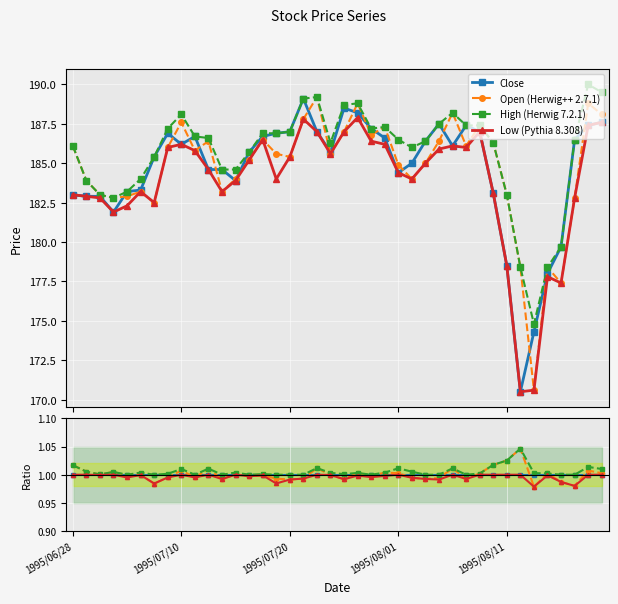

Which series has the largest total across all categories?

High (Herwig 7.2.1)